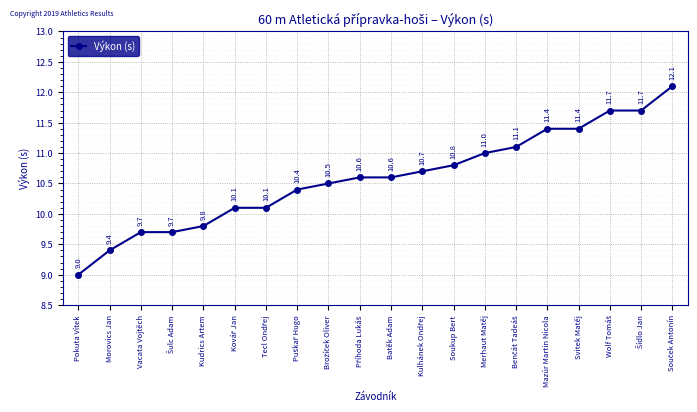

At which category does the chart reach its minimum across all series?

Pokuta Vítek